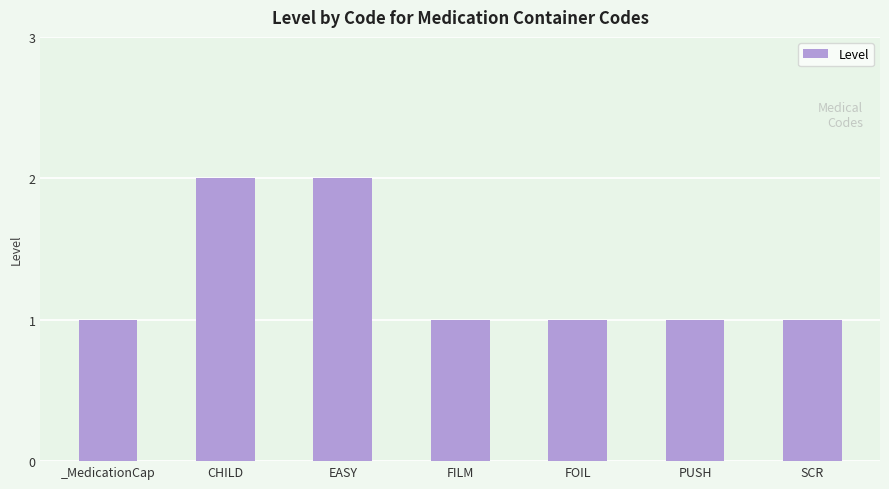

The chart shows a value of 1 at SCR. True or false?

True